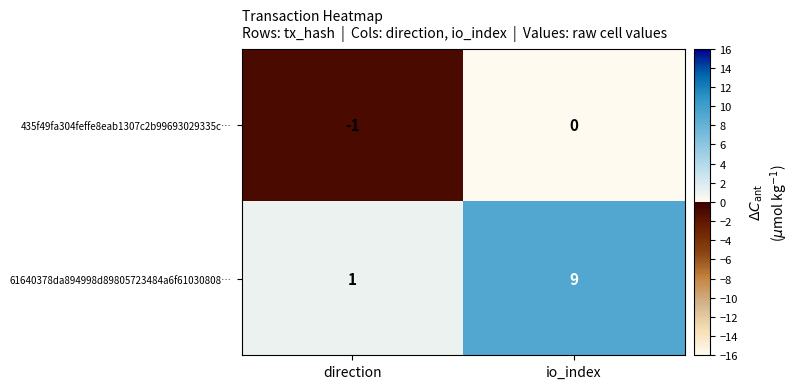

Reading right to left, extract all data points from this chart.

435f49fa304feffe8eab1307c2b99693029335c…: io_index=0	direction=-1
61640378da894998d89805723484a6f61030808…: io_index=9	direction=1